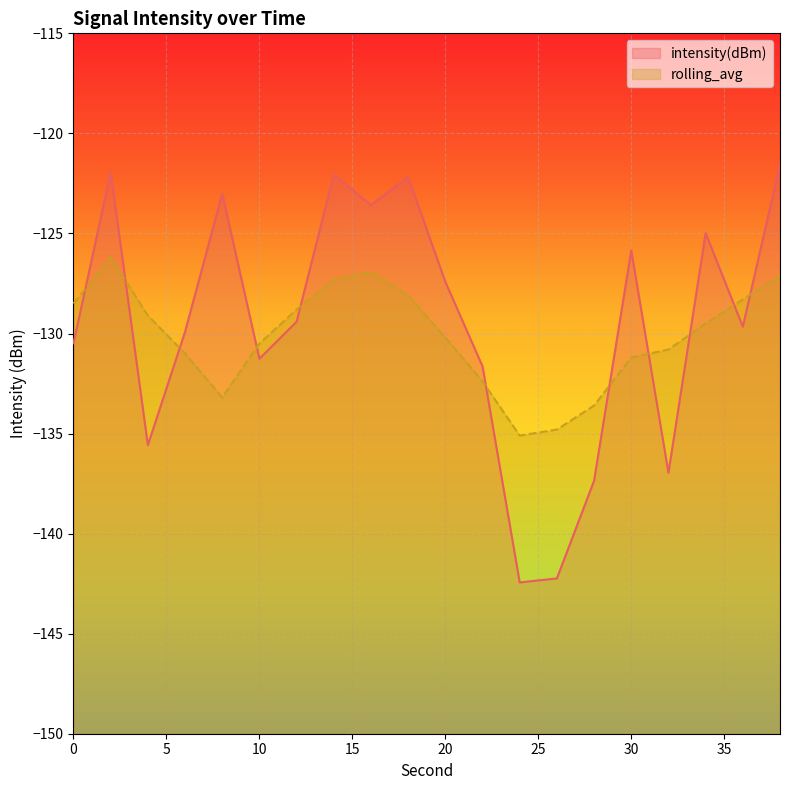

Count the number of categories in the chart.

20